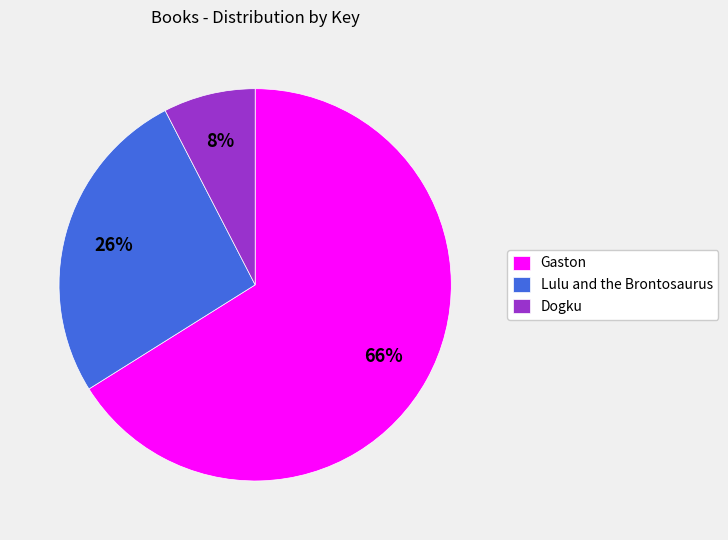

Between Gaston and Dogku, which is larger?

Gaston